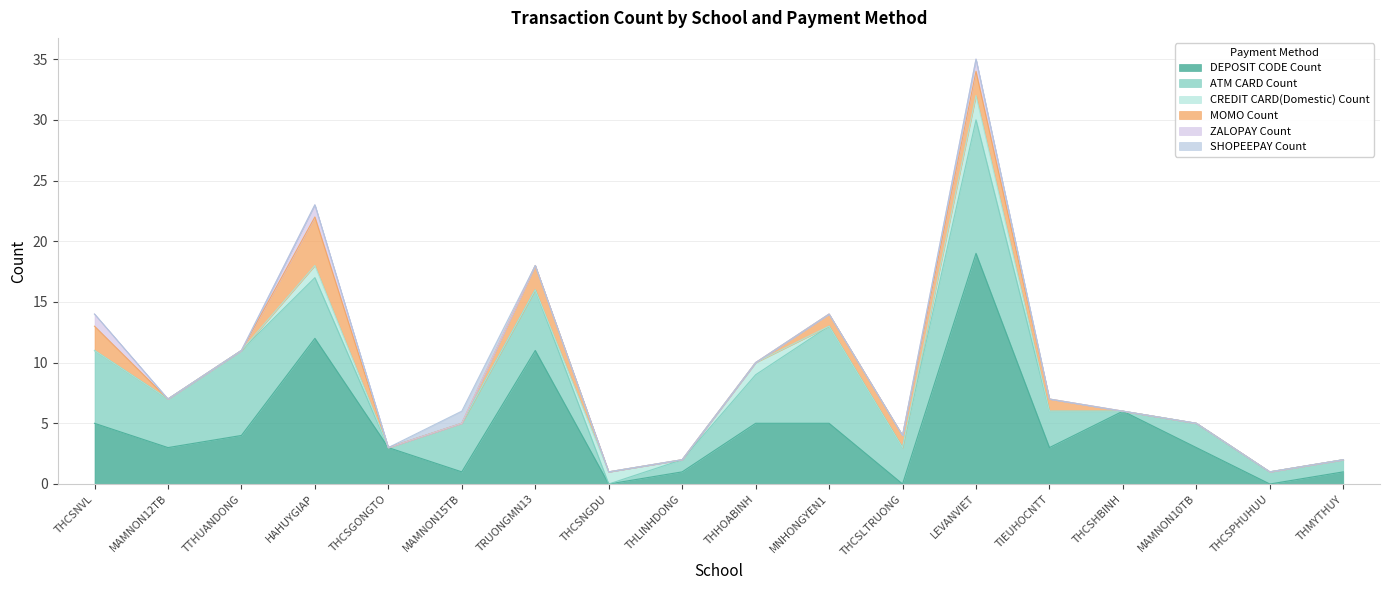

List the series in order of their peak value, lowest first.

ZALOPAY Count, SHOPEEPAY Count, CREDIT CARD(Domestic) Count, MOMO Count, ATM CARD Count, DEPOSIT CODE Count